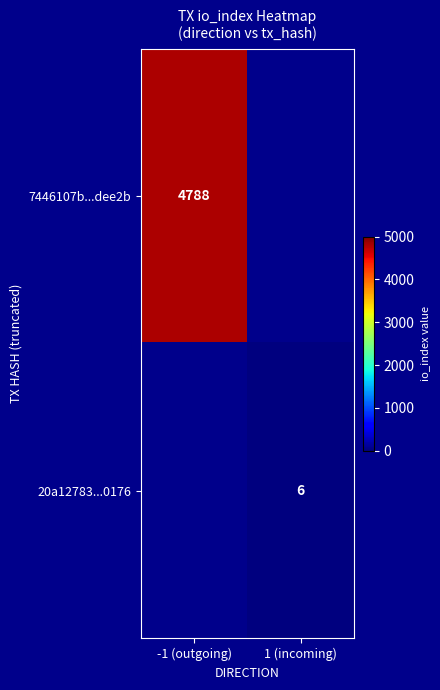

List the series in order of their peak value, lowest first.

20a12783a89a8b0810557ef48f785f277070176, 7446107b63fe3e847c39c459c5f3855986dee2b